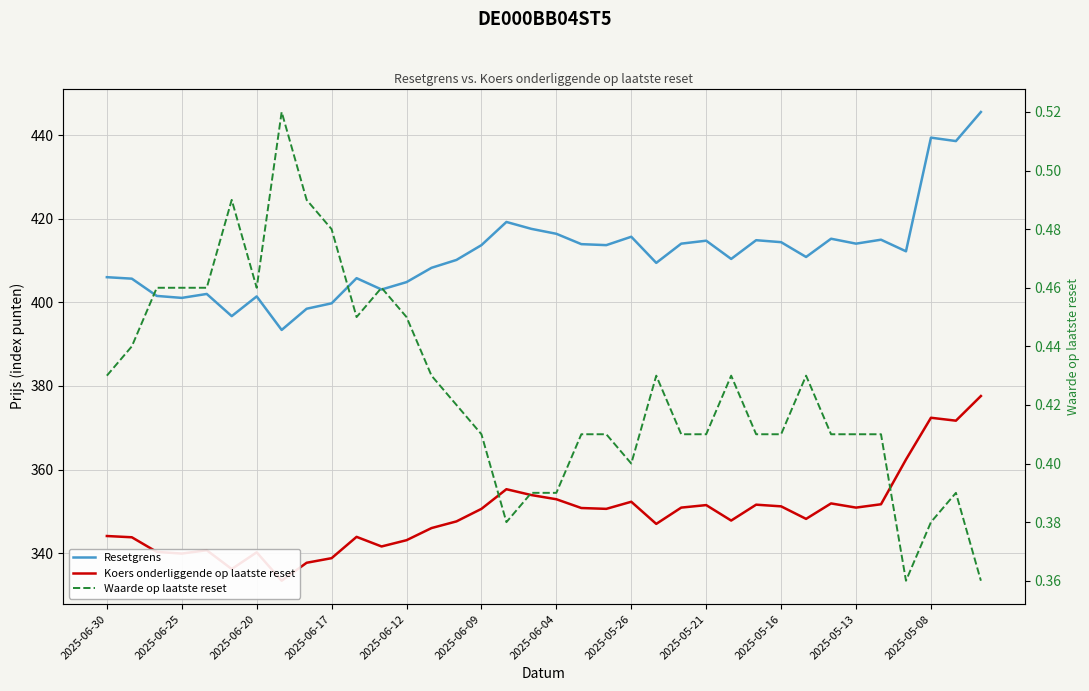

True or false: Waarde op laatste reset and Koers onderliggende op laatste reset cross at least once.

False